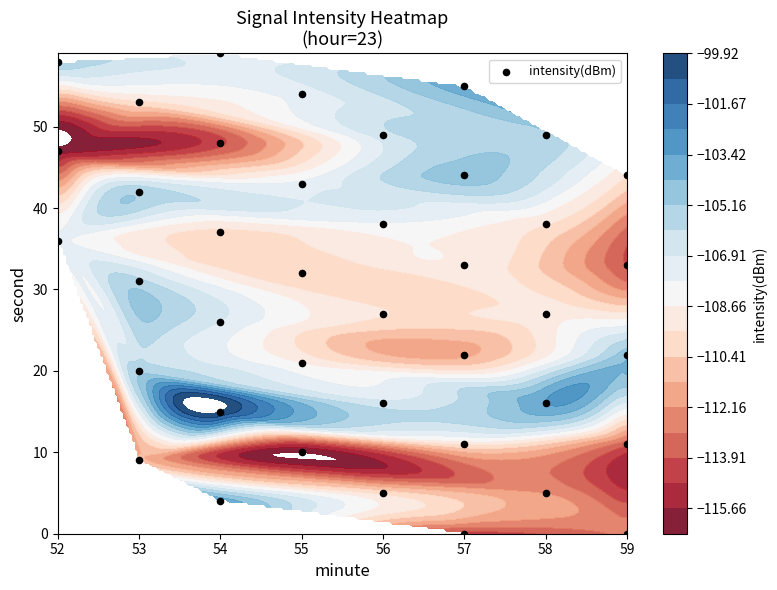

At which label does the data first exceed 32?

52